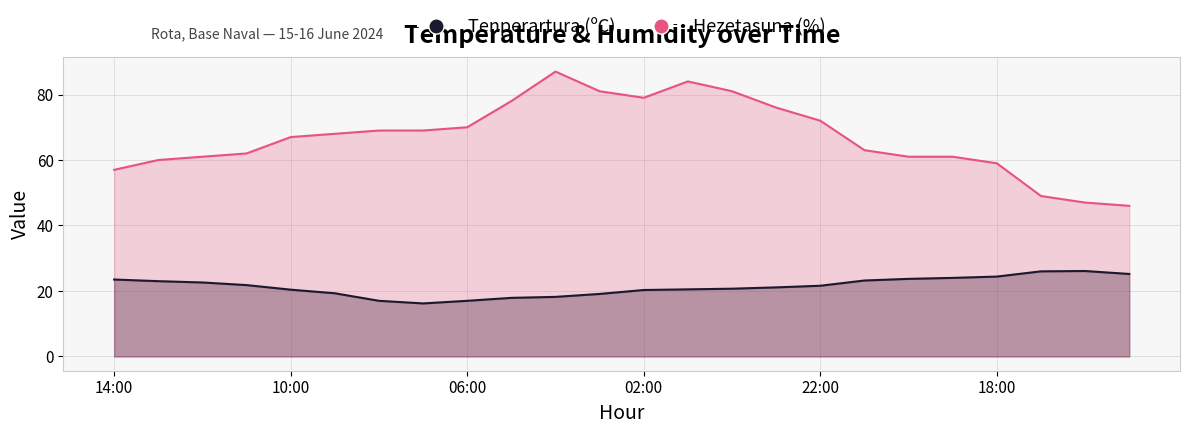

True or false: Hezetasuna (%) and Tenperartura (ºC) cross at least once.

False